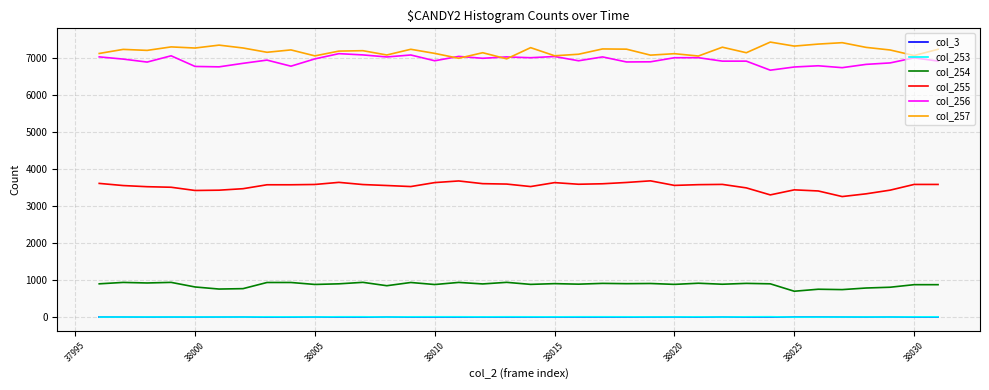

True or false: col_3 and col_257 cross at least once.

False